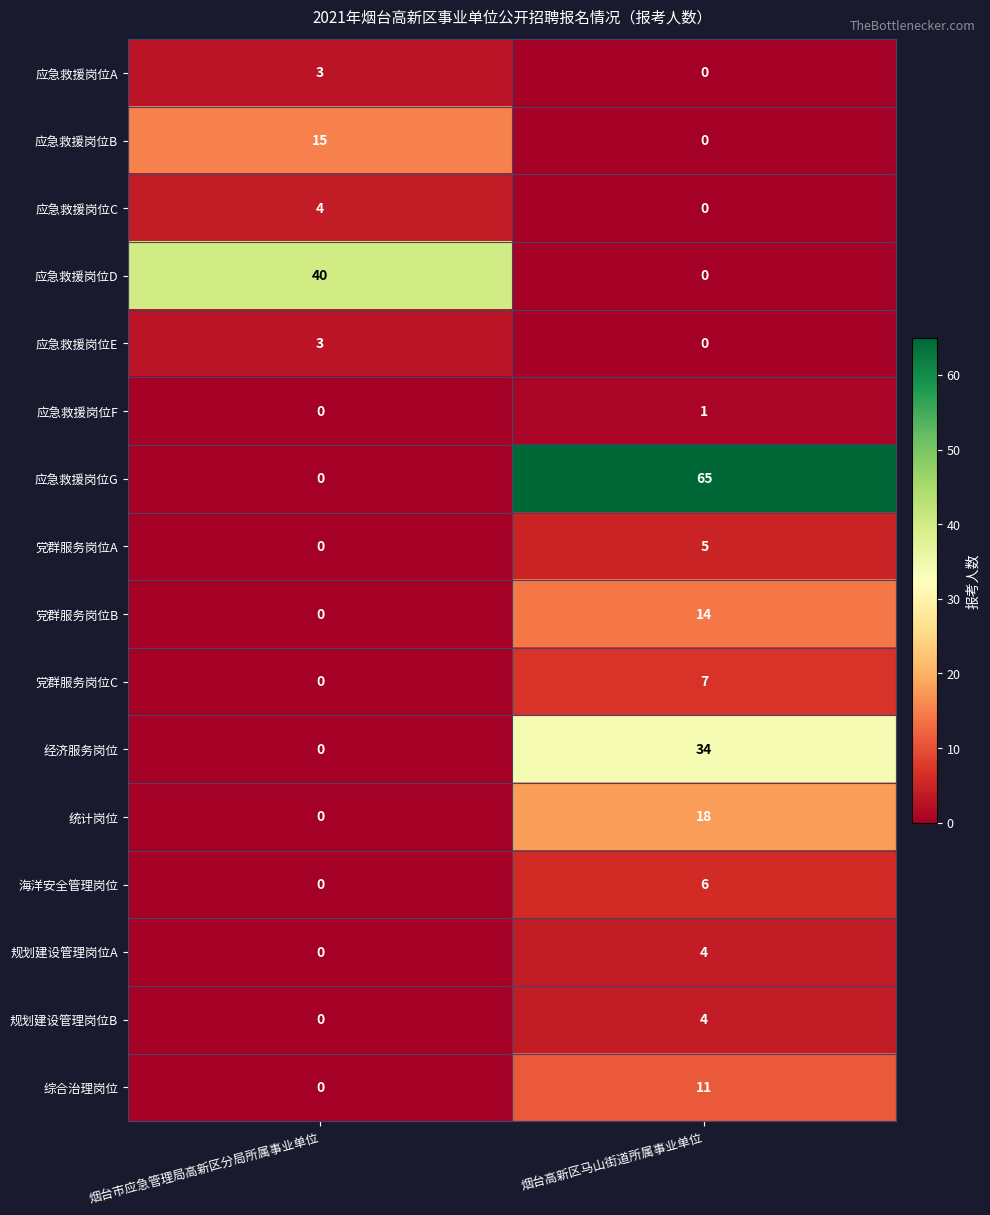

What is the total value across all series at 烟台市应急管理局高新区分局所属事业单位?

65